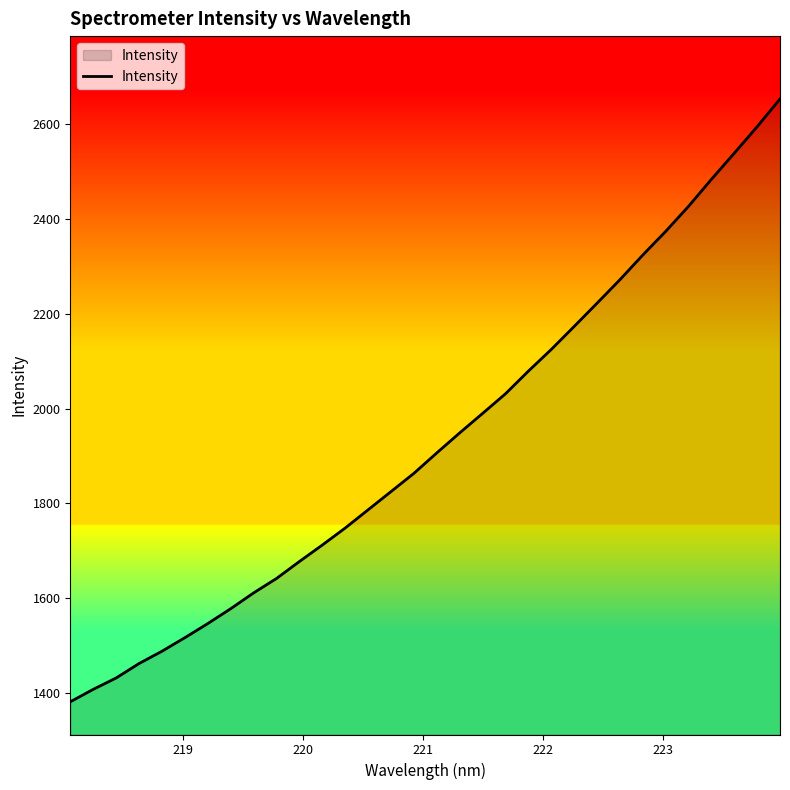

What is the minimum value shown in the chart?

1381.0